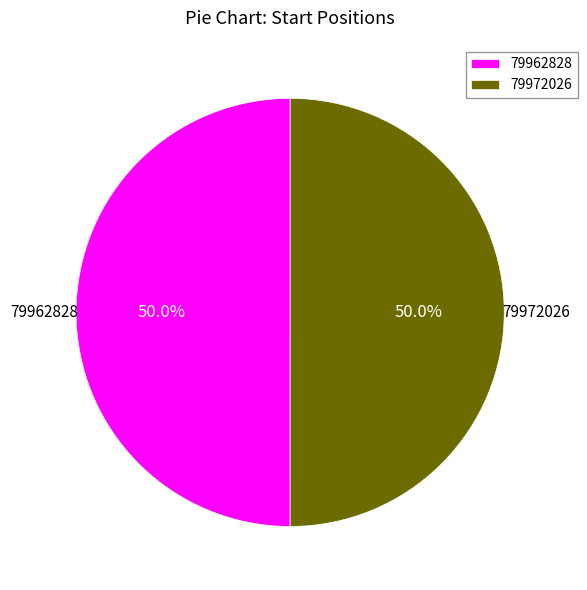

Approximately how many times larger is the value at 79962828 compared to 79972026?

1.0